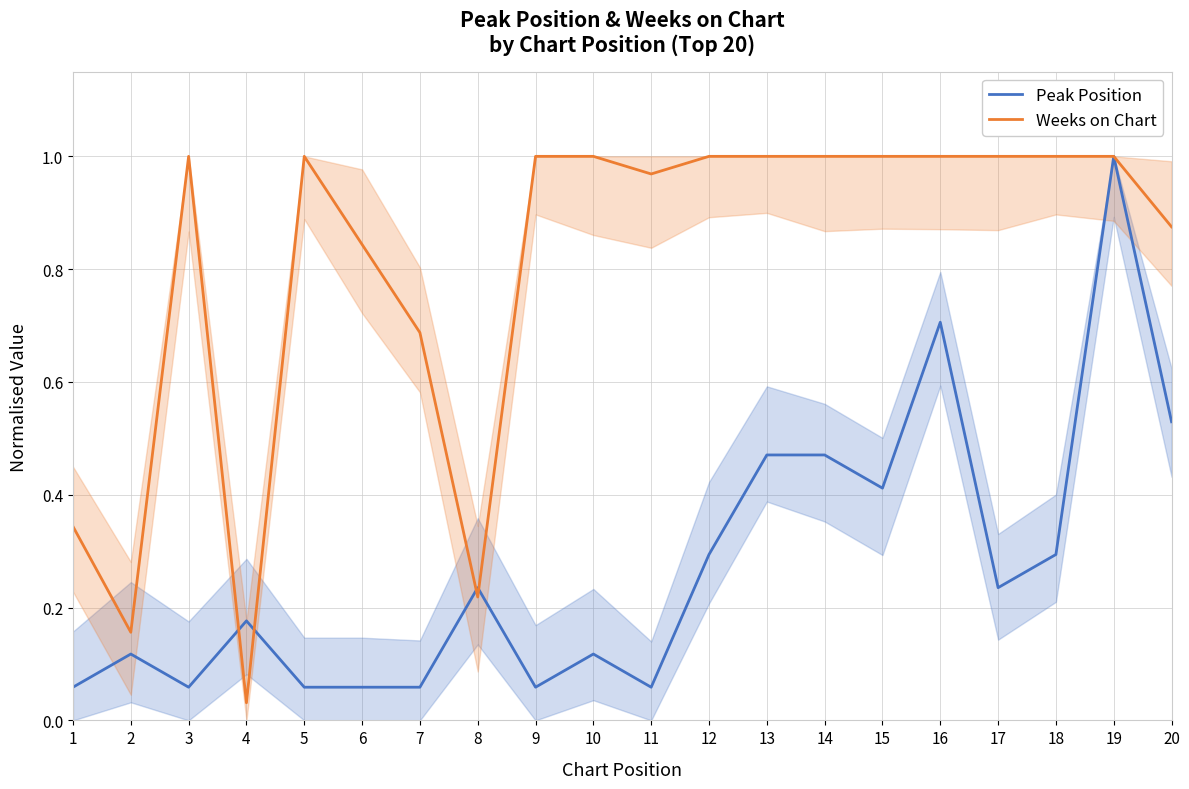

What is the value of the Peak Position point at the 17th from the left?

0.2